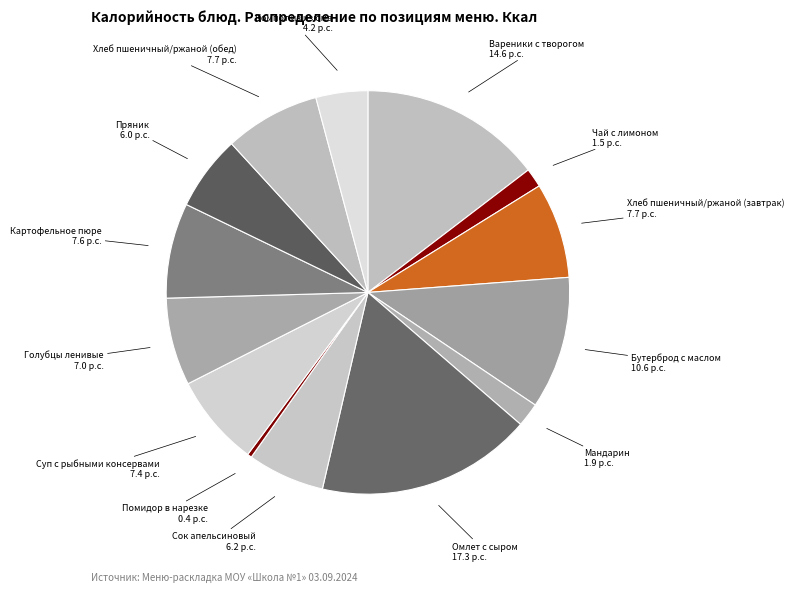

How many segments does this pie chart have?

14